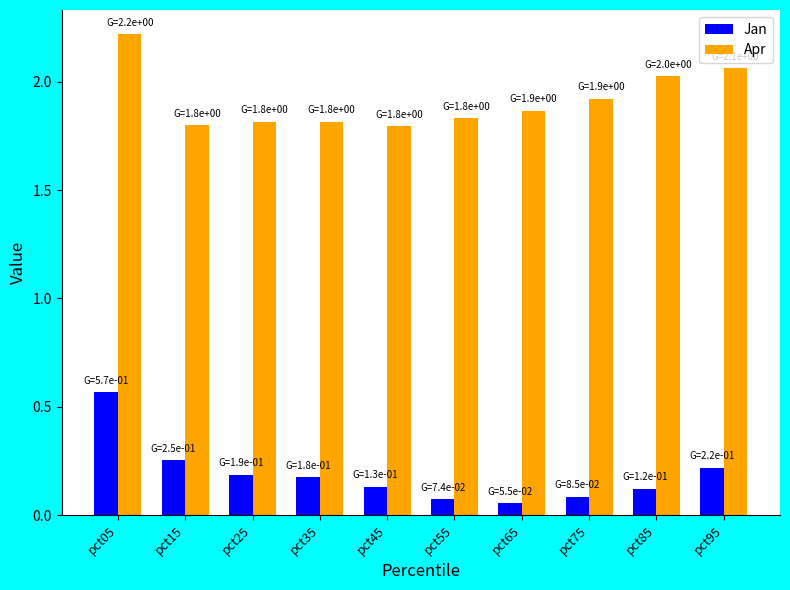

How many bars are there in each group?

2